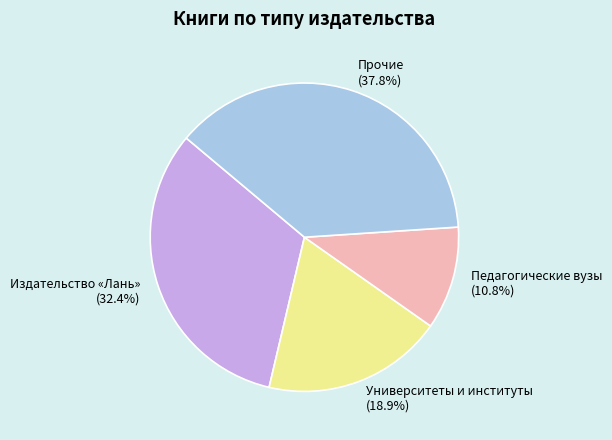

Rank the categories by value from lowest to highest.

Педагогические вузы, Университеты и институты, Издательство «Лань», Прочие